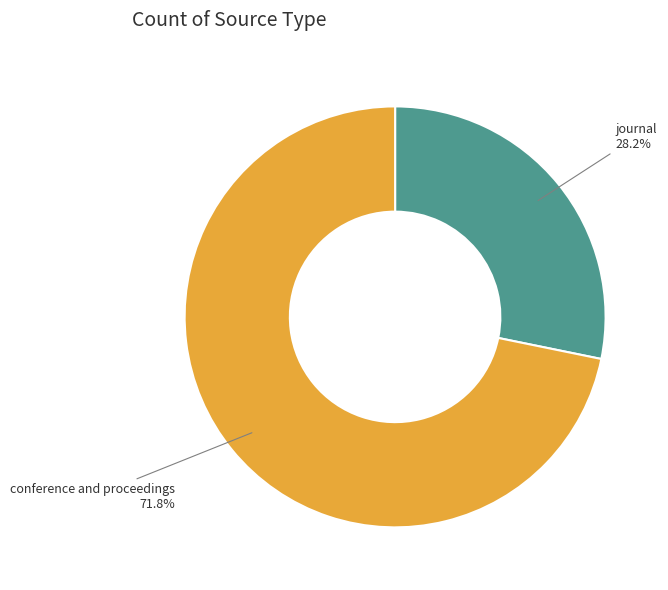

What is the majority slice?

conference and proceedings